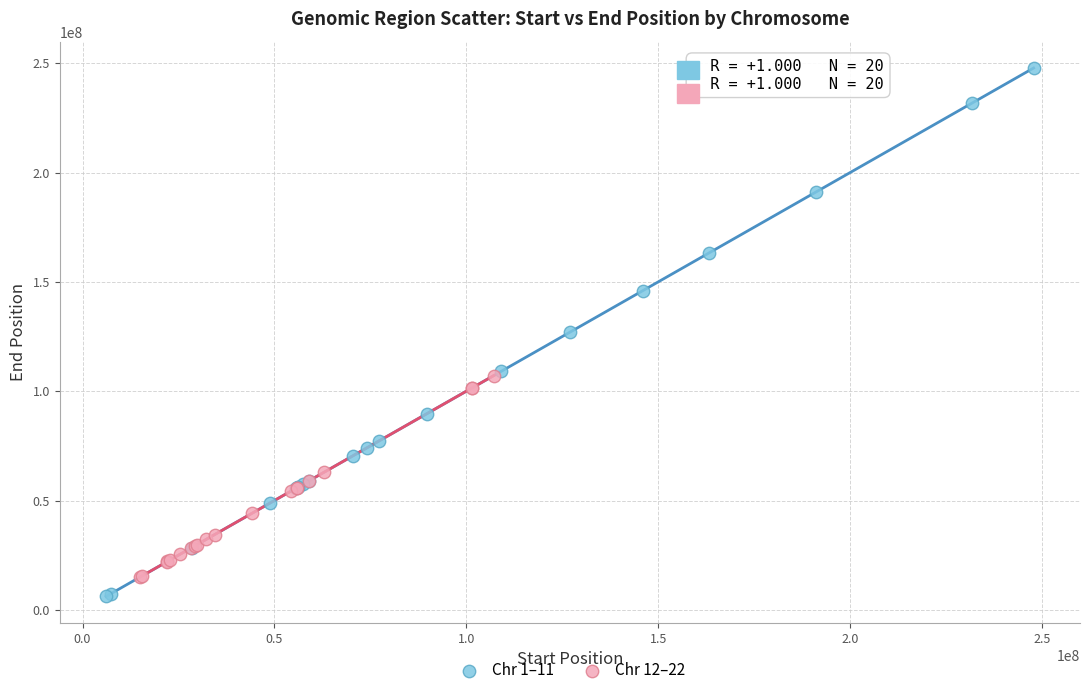

Which series contains the lowest Y value?

Chr 1–11